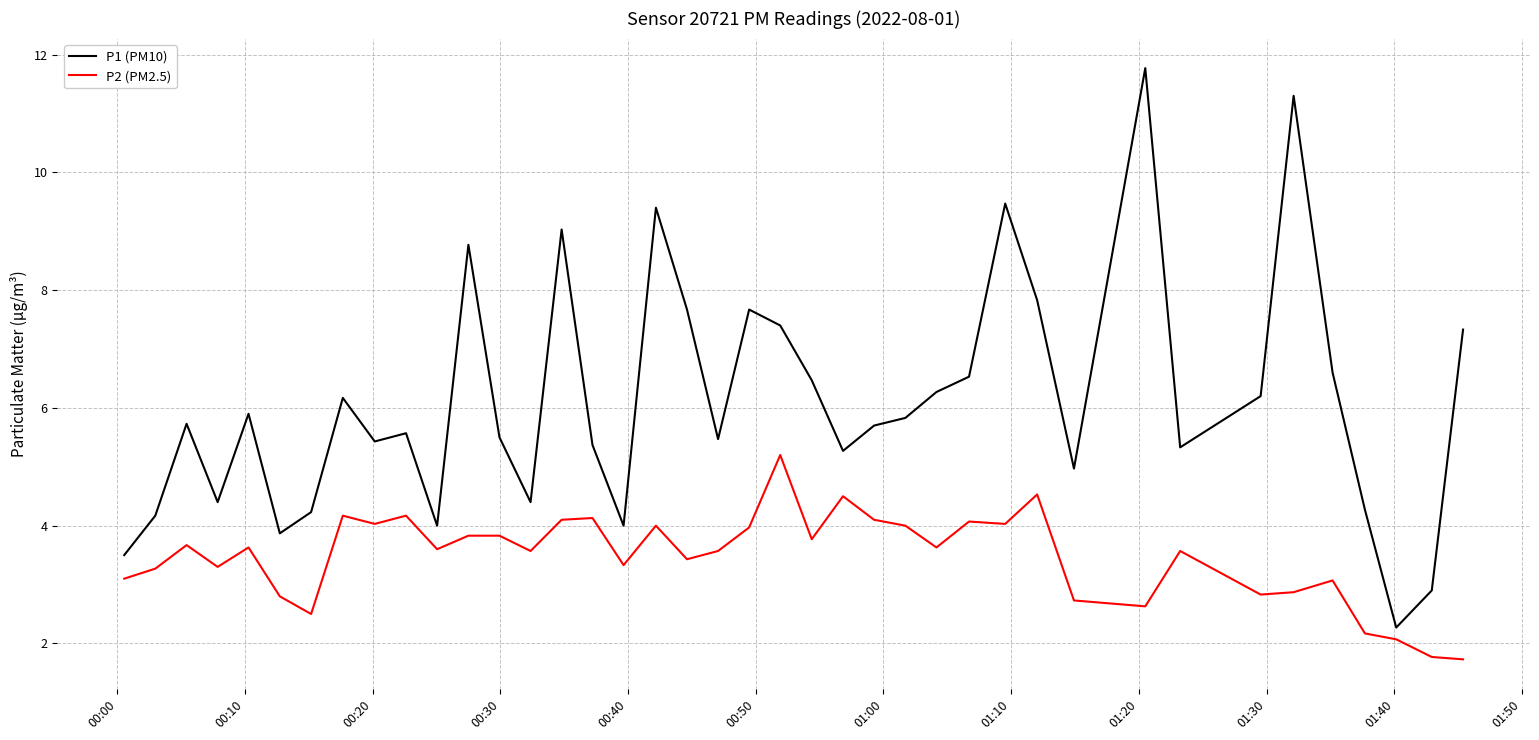

What is the sum of all P2 (PM2.5) values?

139.3